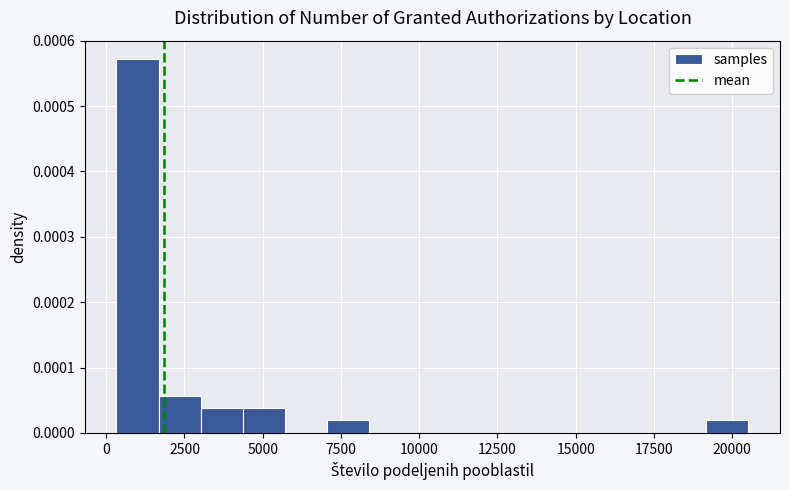

Read against the x-axis, roughly where is the centre of the tallest bar?

1000